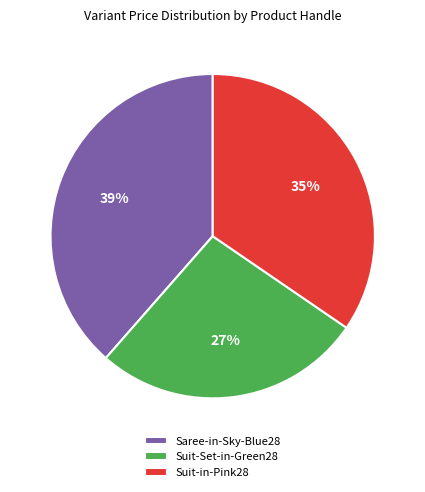

To the nearest percent, what is the difference between the Suit-in-Pink28 and Saree-in-Sky-Blue28 slice percentages?

4%